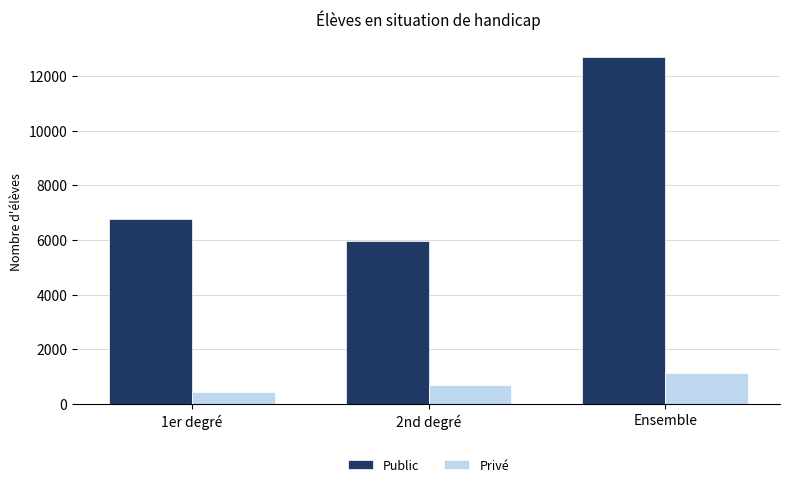

At which category does the chart reach its peak across all series?

Ensemble